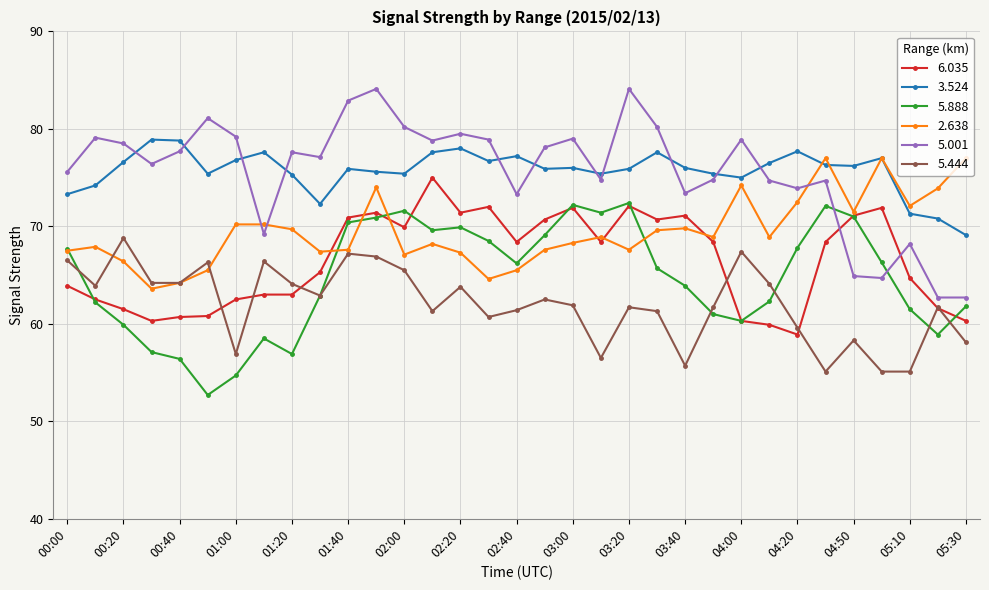

Which series ends up on top after the final intersection of 5.001 and 2.638?

2.638